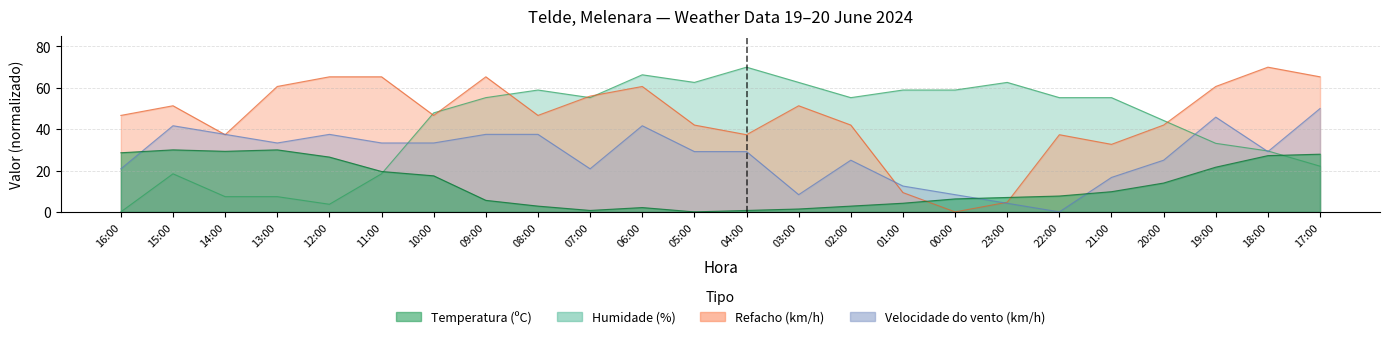

How many positive values does the Refacho (km/h) series have?

23